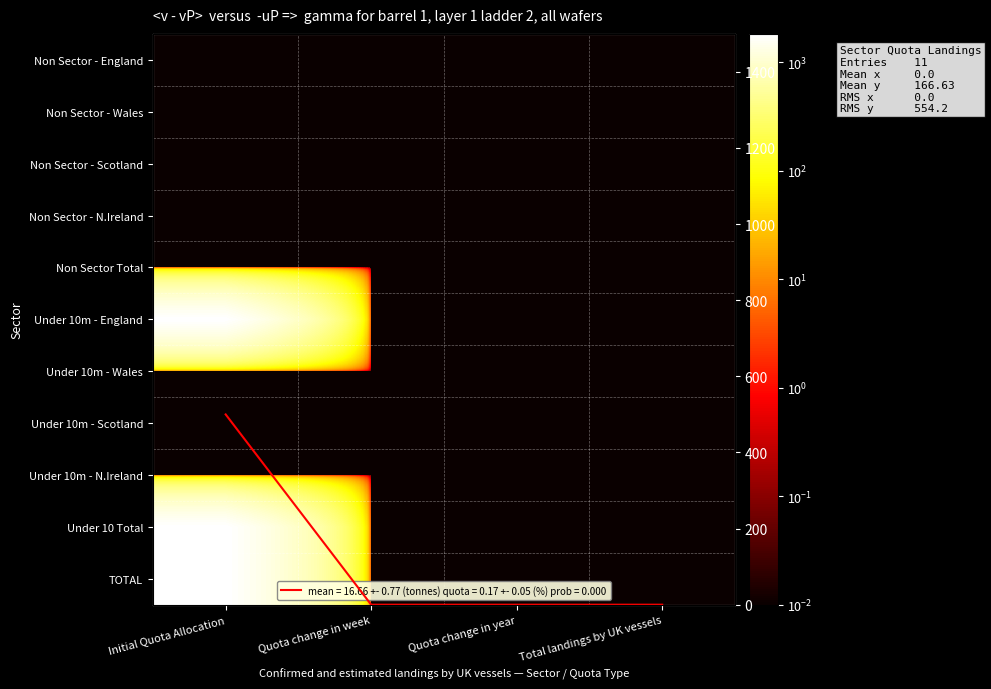

Rank the categories by Under 10 Total value from lowest to highest.

Quota change in week, Quota change in year, Total landings by UK vessels, Initial Quota Allocation